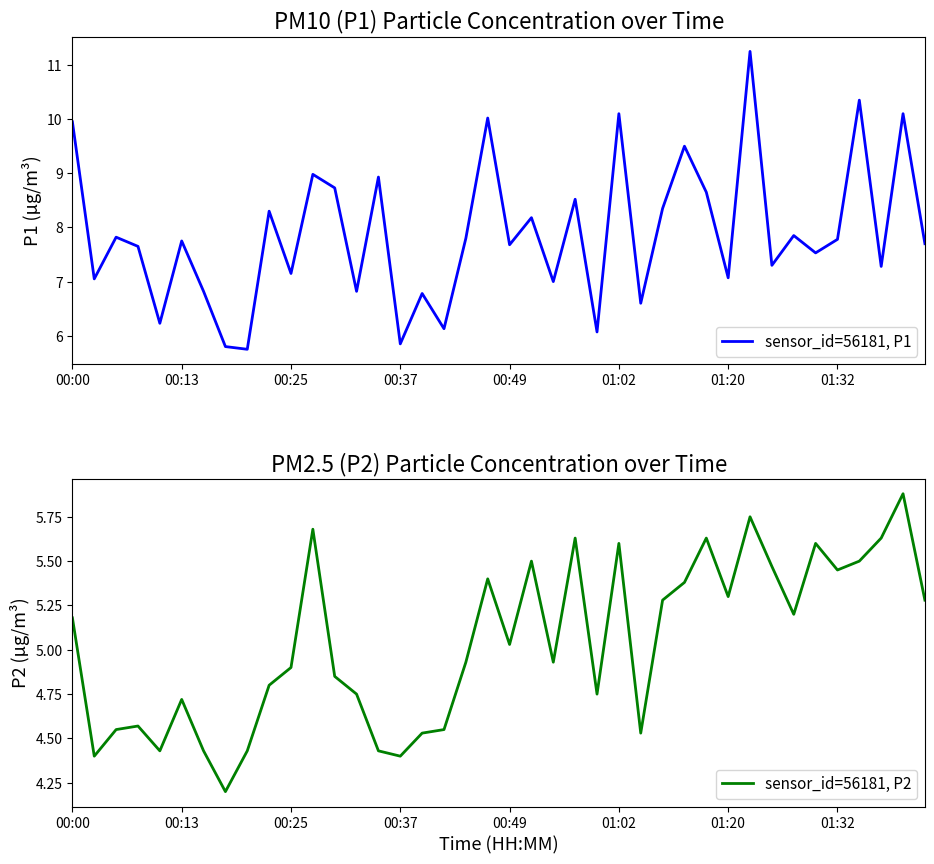

What is the value of the sensor_id=56181, P2 point at the 30th from the left?

5.6